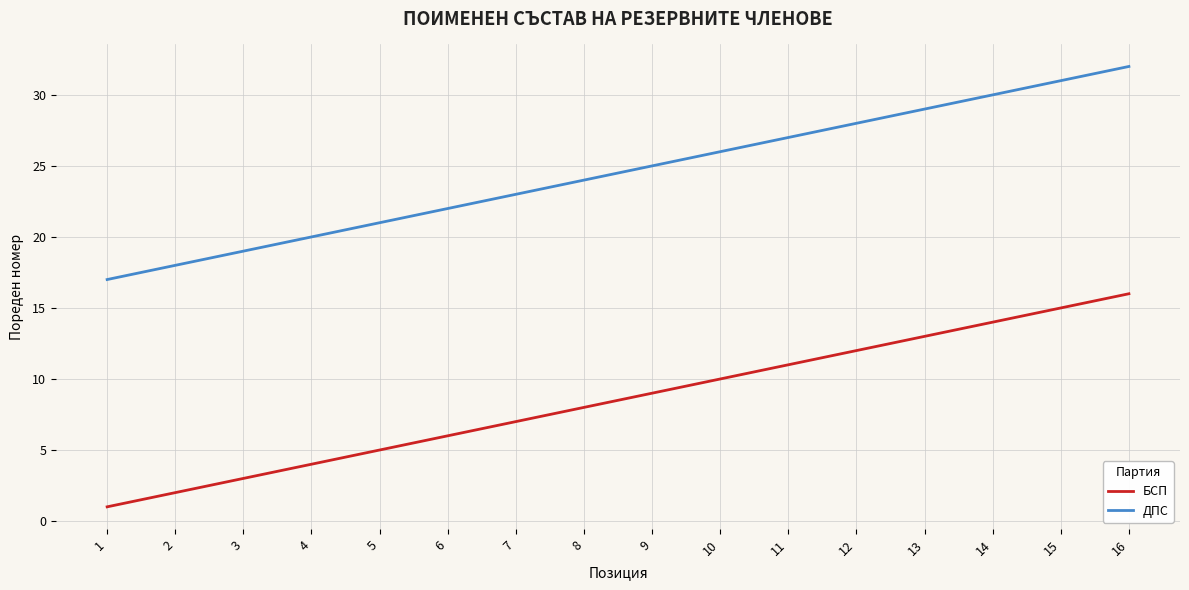

How many values in the БСП series are below 9?

8